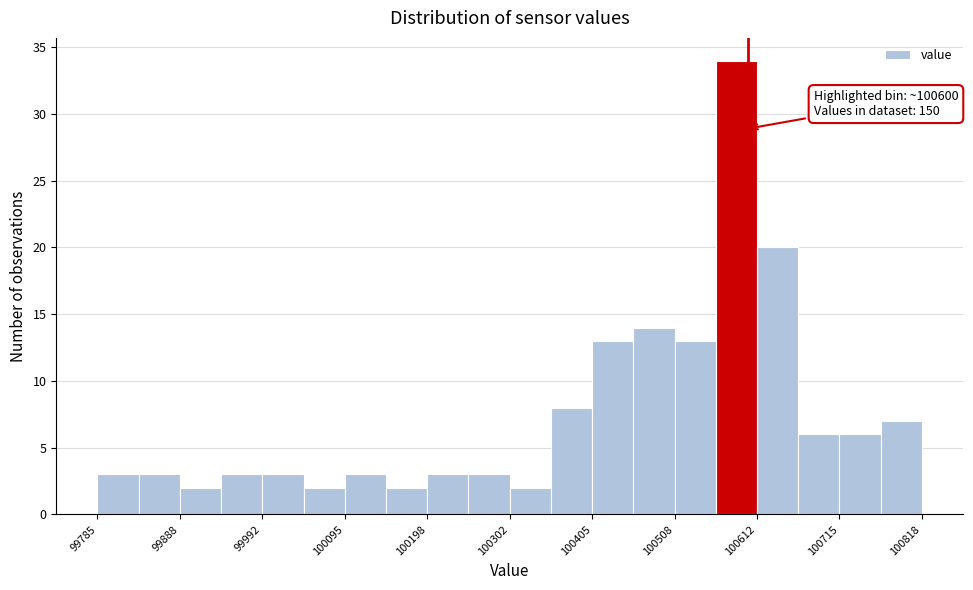

Read against the x-axis, roughly where is the centre of the tallest bar?

100580